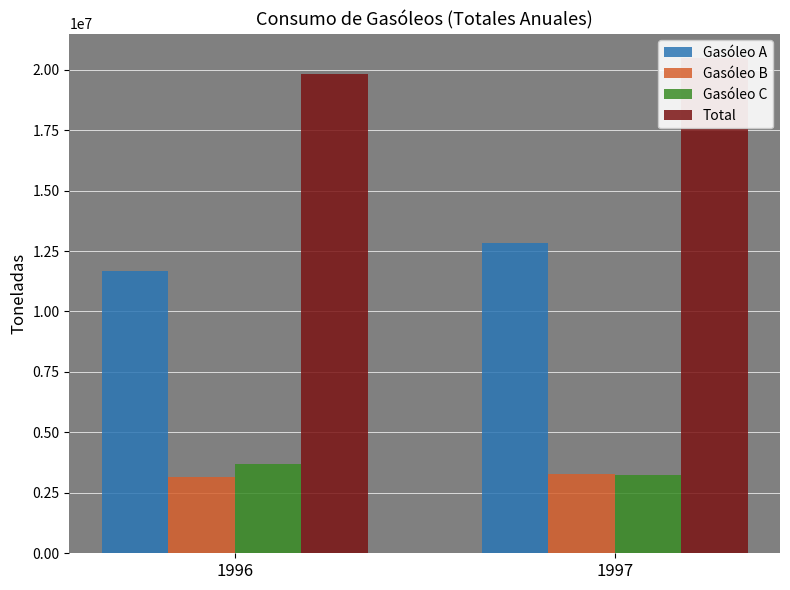

What is the value of the Gasóleo B bar at the 2nd from the left?

3284309.2